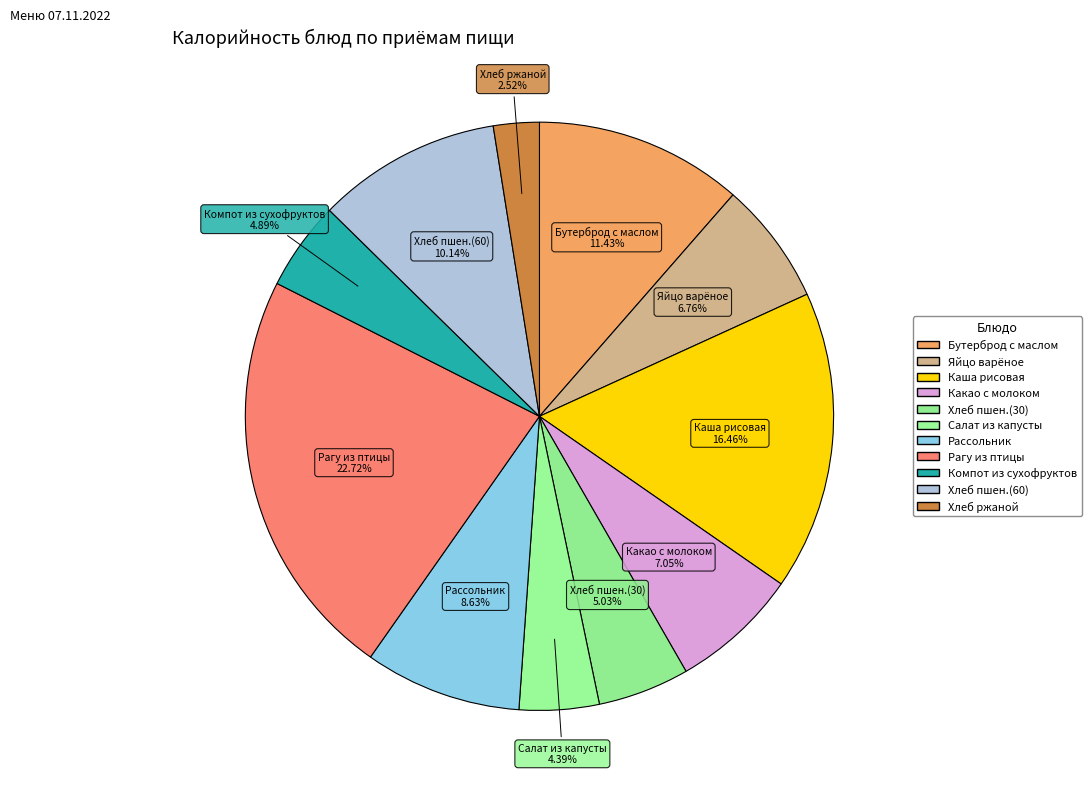

Which slice is the largest?

Рагу из птицы